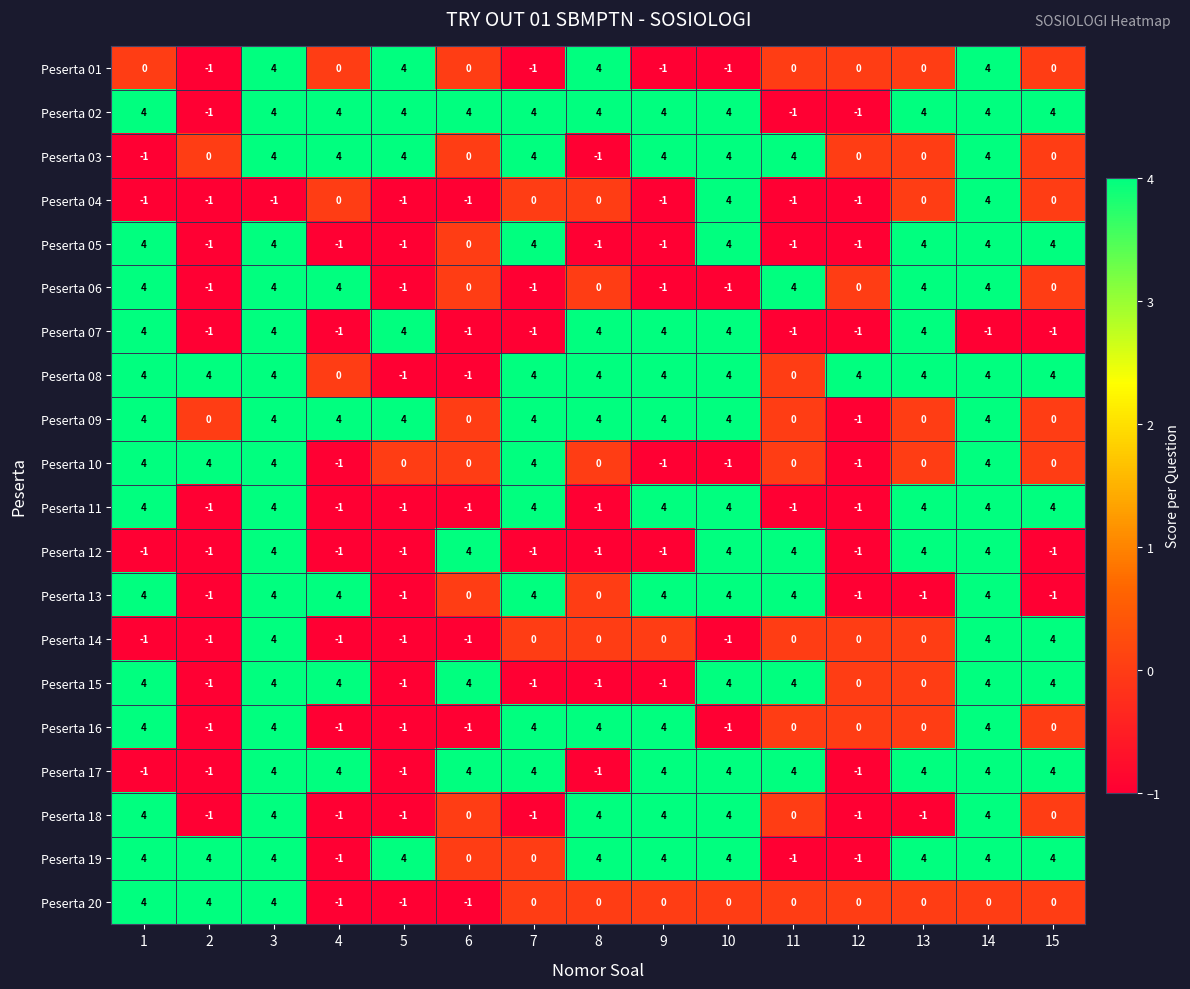

What is the difference between the maximum and minimum values in the Peserta 20 series?

5